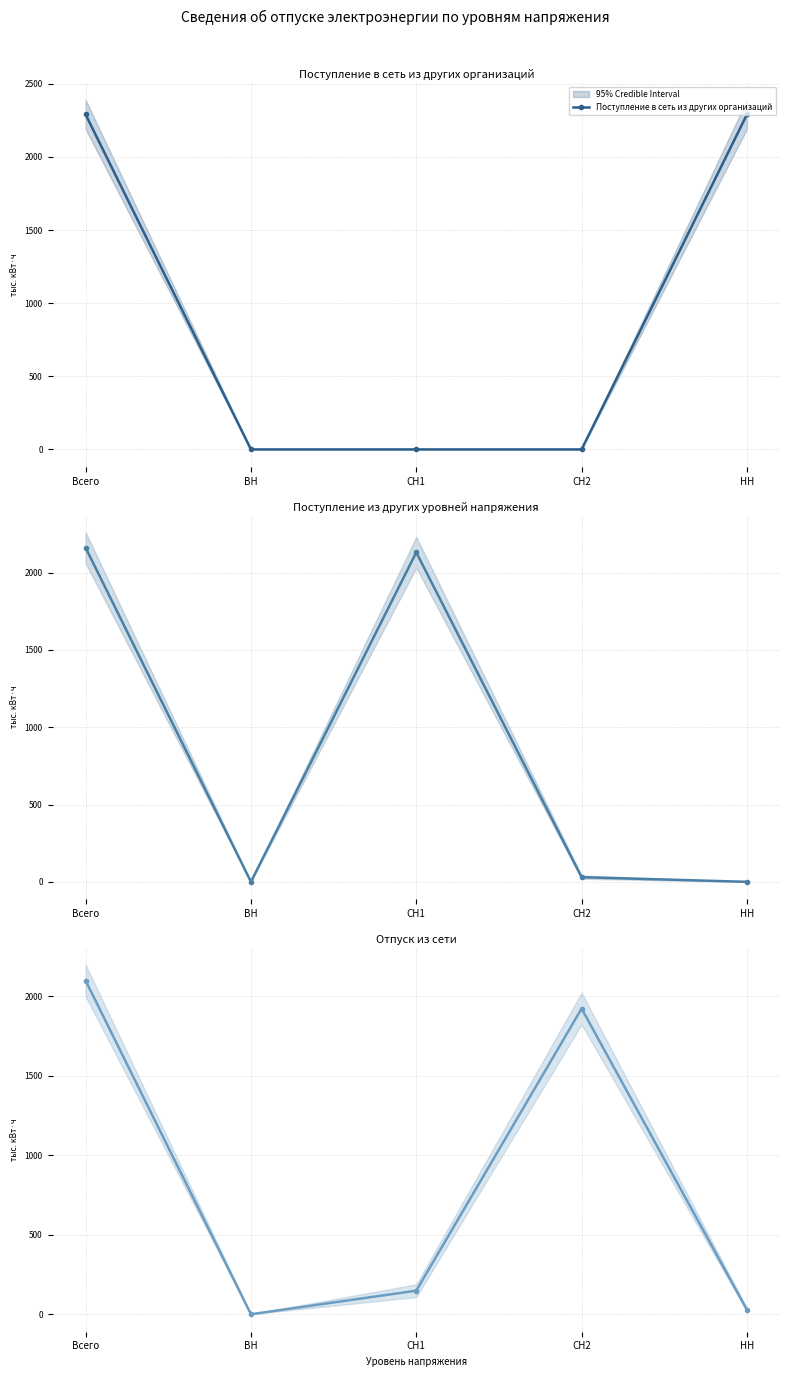

Where does the Поступление из других уровней напряжения series first go above 30?

Всего